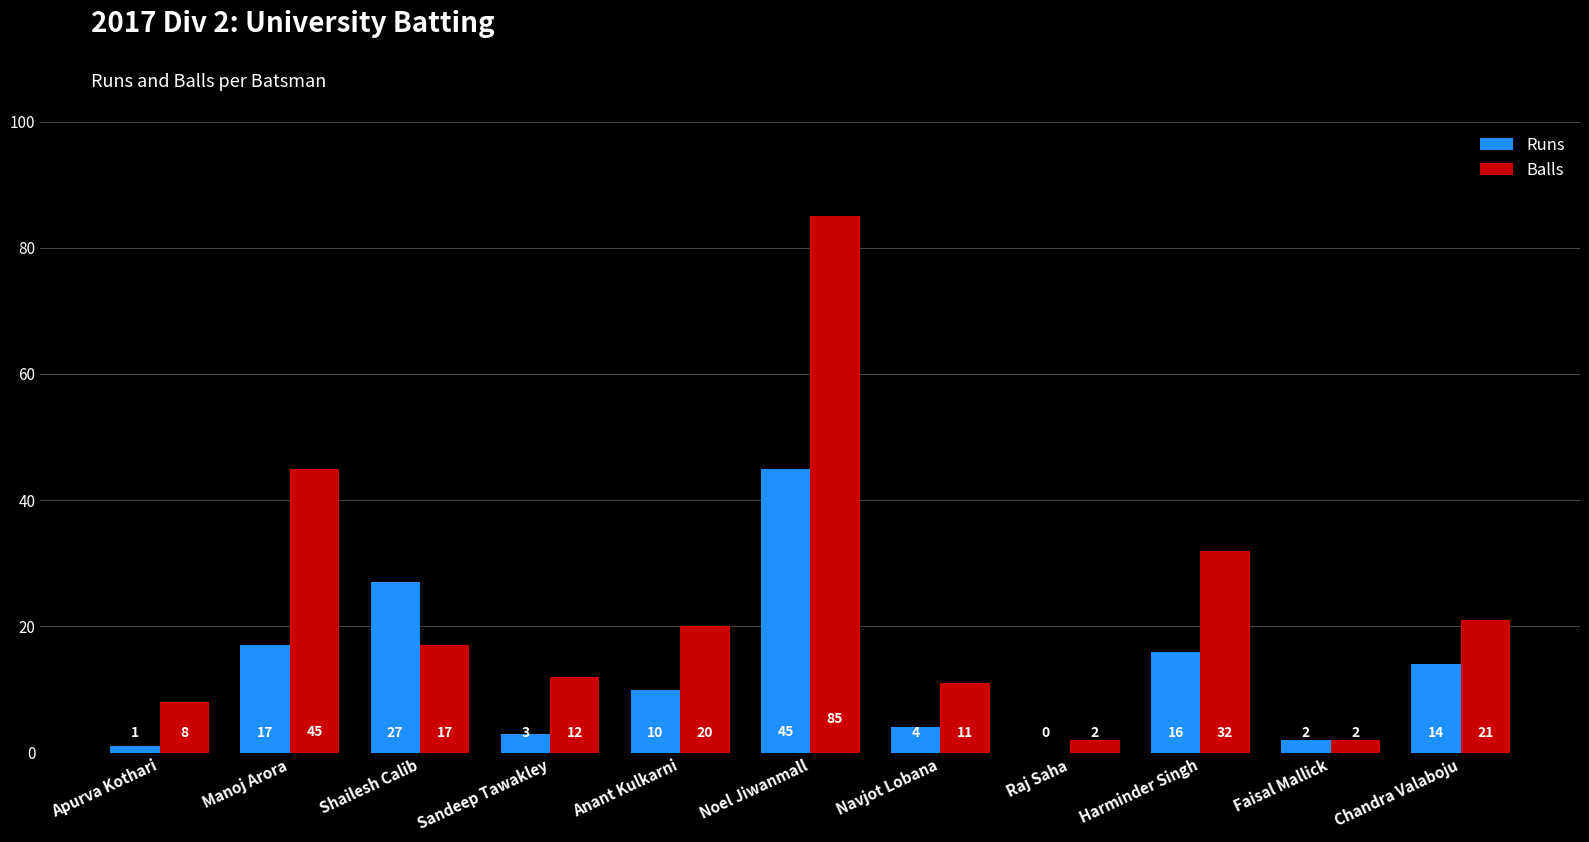

Which series changed the most between Anant Kulkarni and Navjot Lobana?

Balls